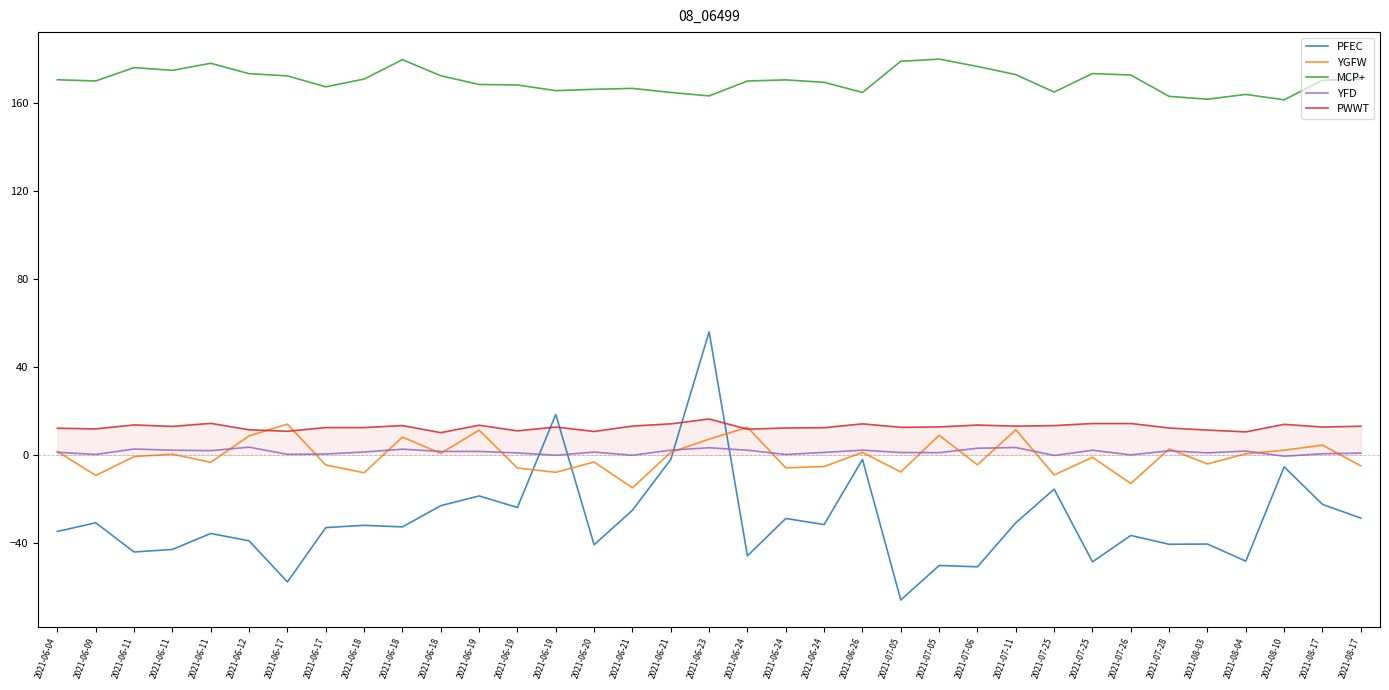

What is the difference between the highest and lowest values at 2021-06-18?

202.6